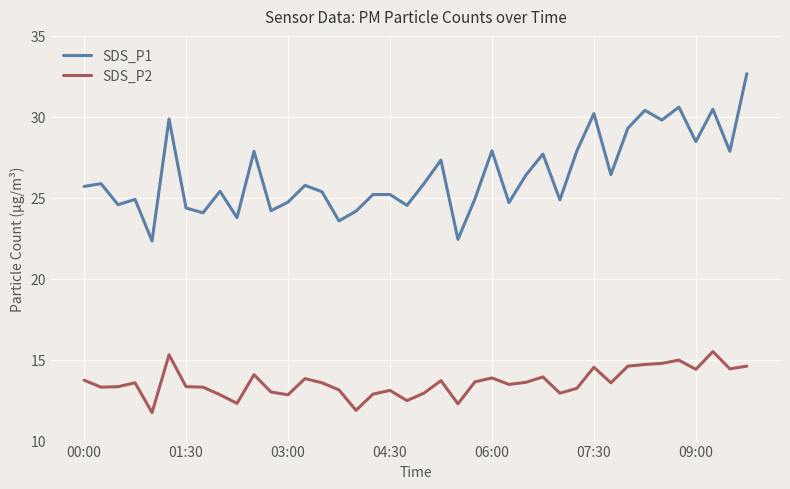

True or false: SDS_P1 and SDS_P2 cross at least once.

False